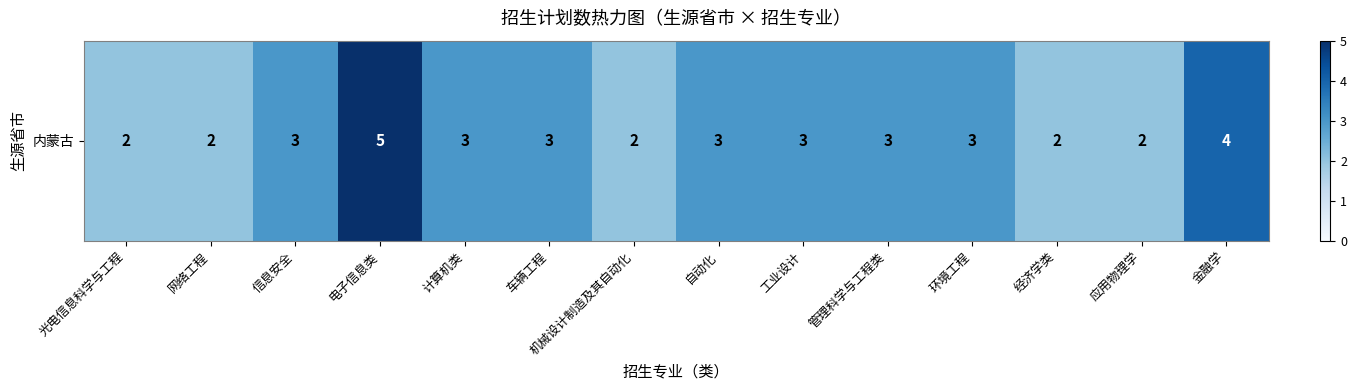

What is the difference between the second highest and second lowest values?

2